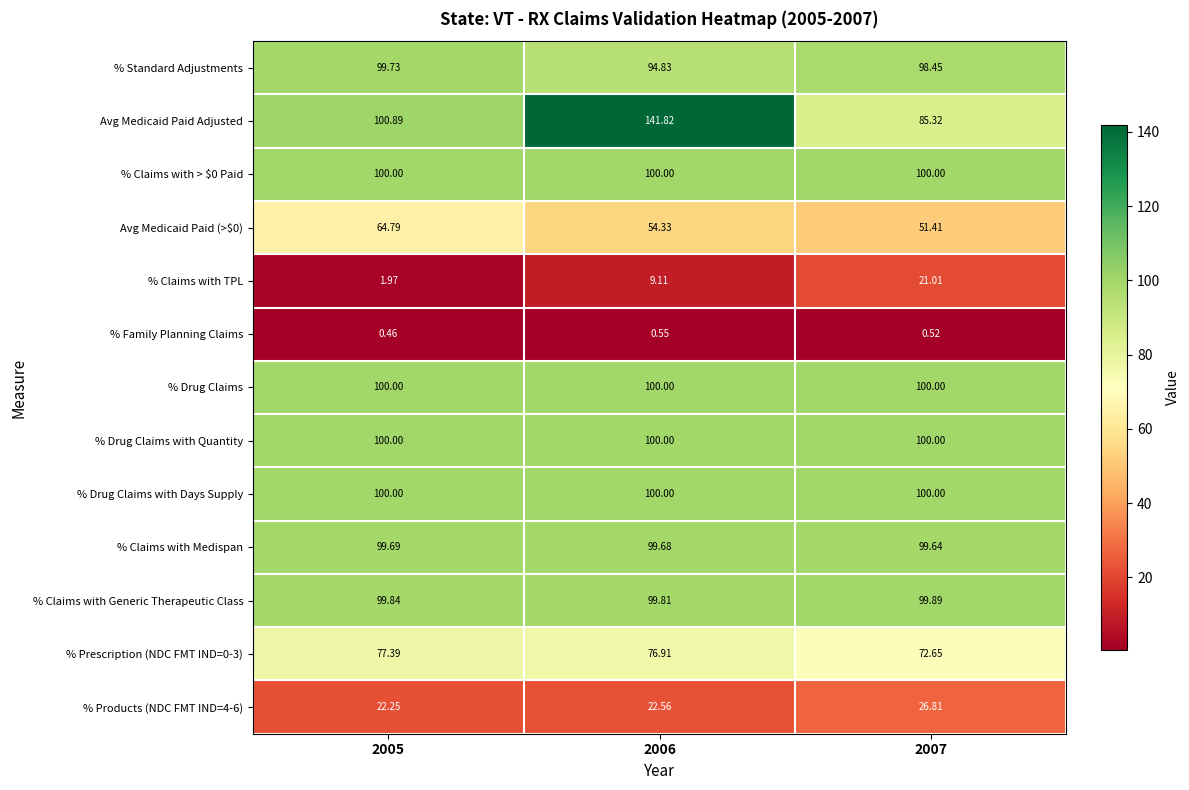

Which series has the largest total across all categories?

Avg Medicaid Paid Adjusted